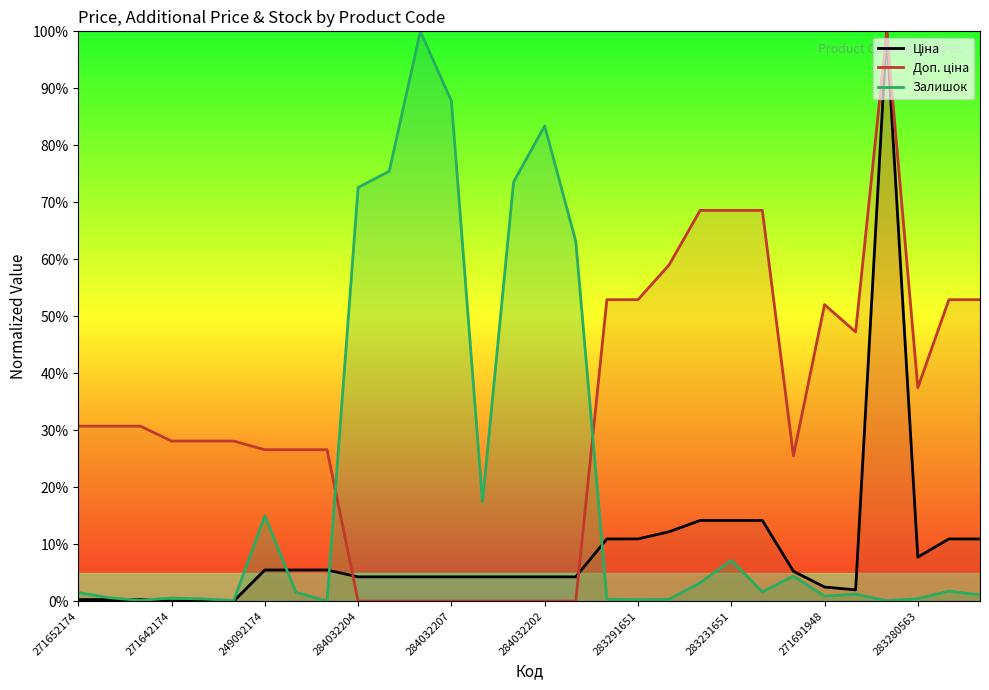

After their last crossing, which series has the higher values: Залишок or Ціна?

Ціна